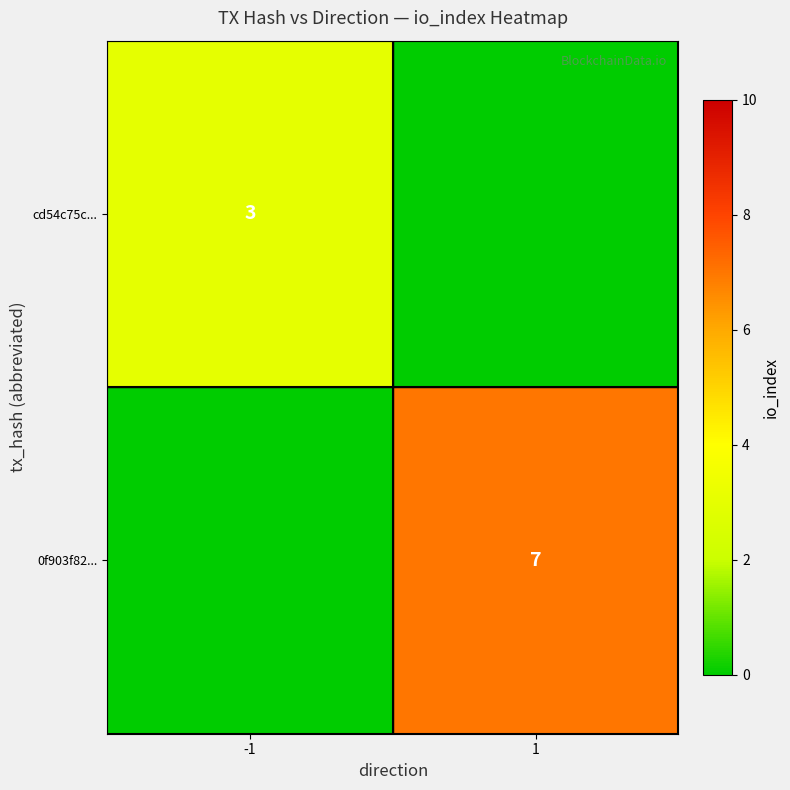

True or false: cd54c75c... has a value of 1 at -1.

False